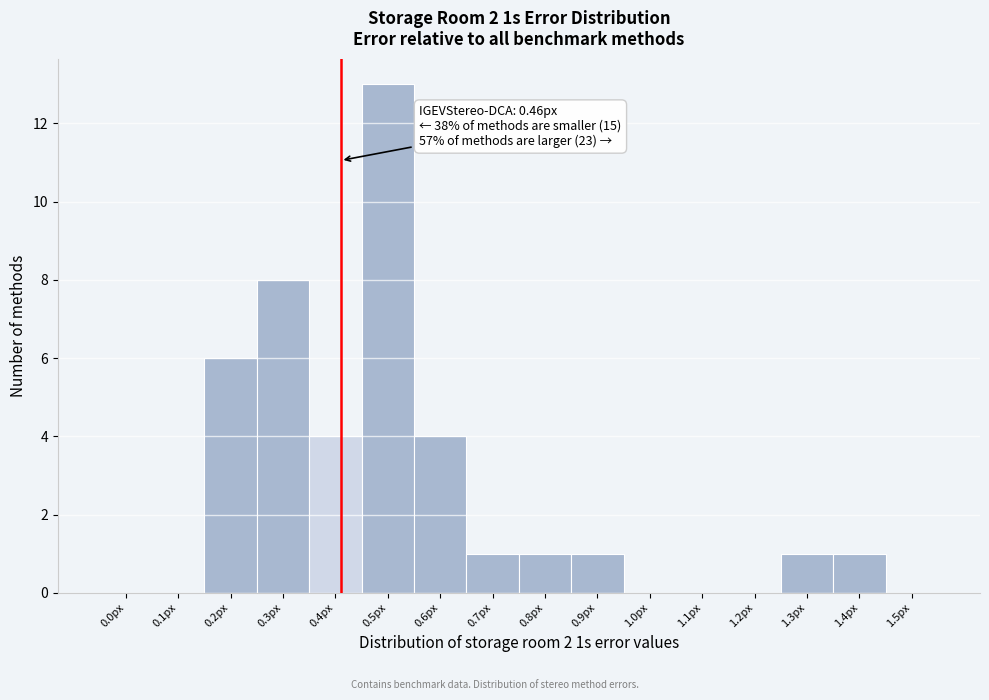

Reading left to right, extract all data points from this chart.

0.0px=0	0.1px=0	0.2px=6	0.3px=8	0.4px=4	0.5px=13	0.6px=4	0.7px=1	0.8px=1	0.9px=1	1.0px=0	1.1px=0	1.2px=0	1.3px=1	1.4px=1	1.5px=0